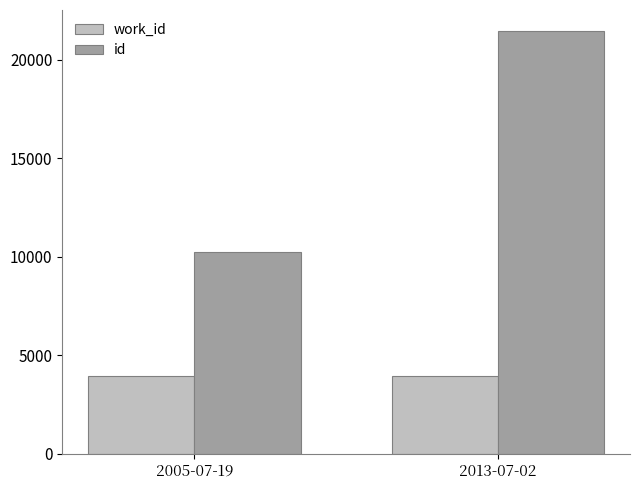

What is the value of the id bar at the 2nd from the left?

21440